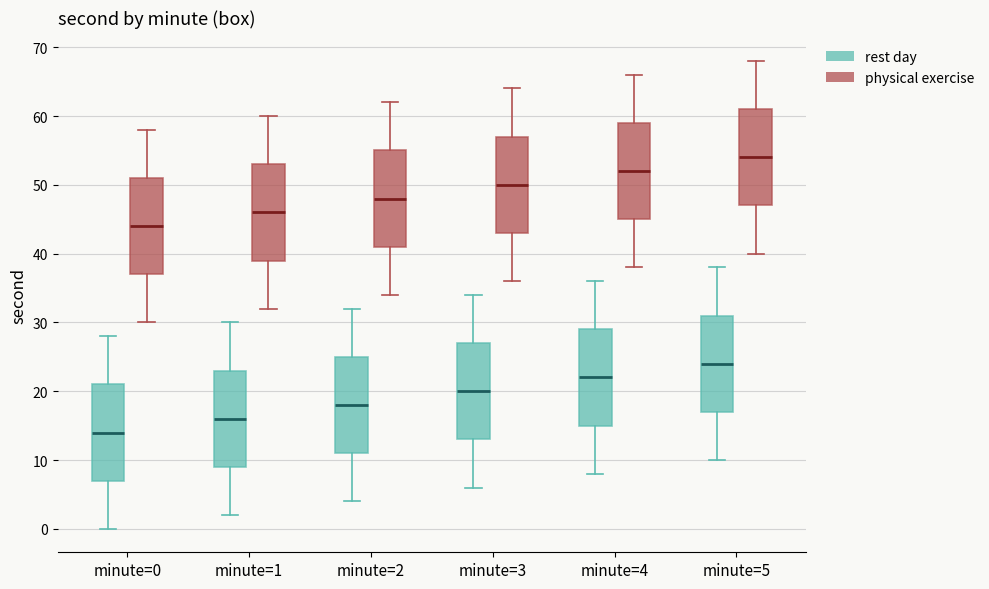

Which box's median line is the lowest?

minute=0 (rest day)